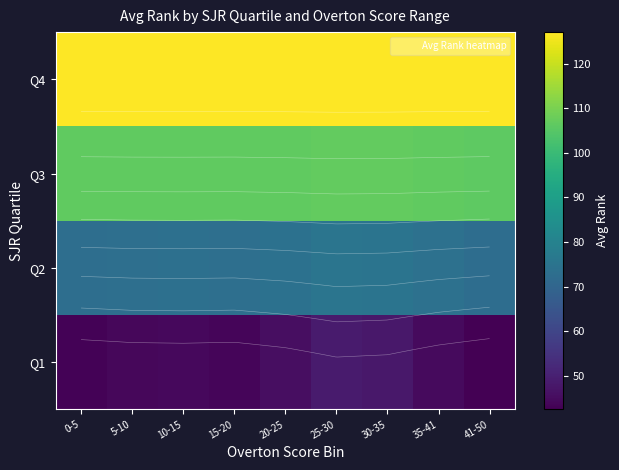

Rank the categories by Q3 value from lowest to highest.

41-50, 0-5, 15-20, 5-10, 10-15, 35-41, 20-25, 30-35, 25-30